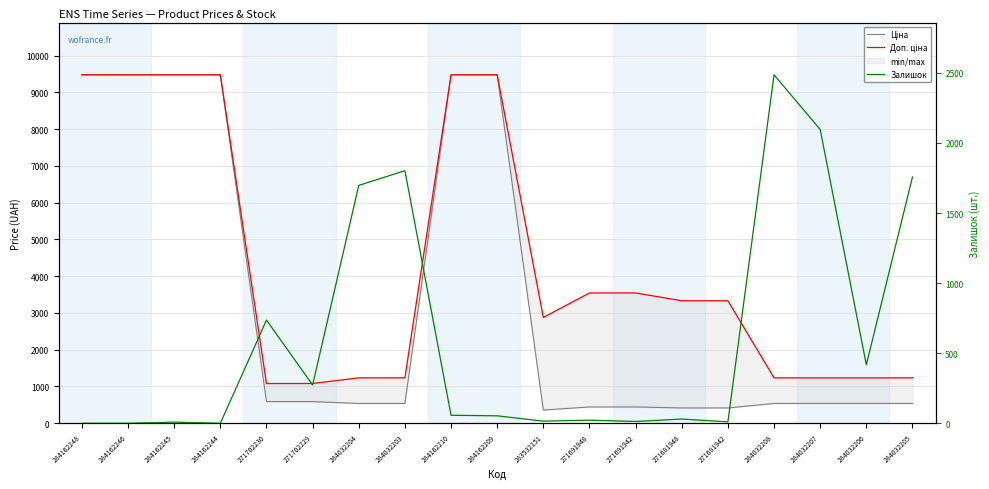

Which category has the highest value across all series?

284162248